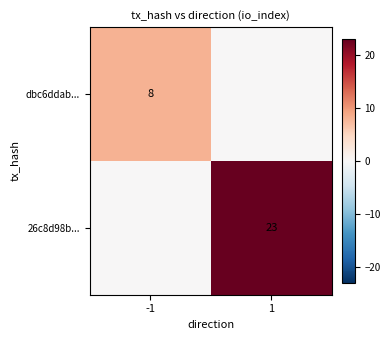

What is the maximum value shown in the chart?

23